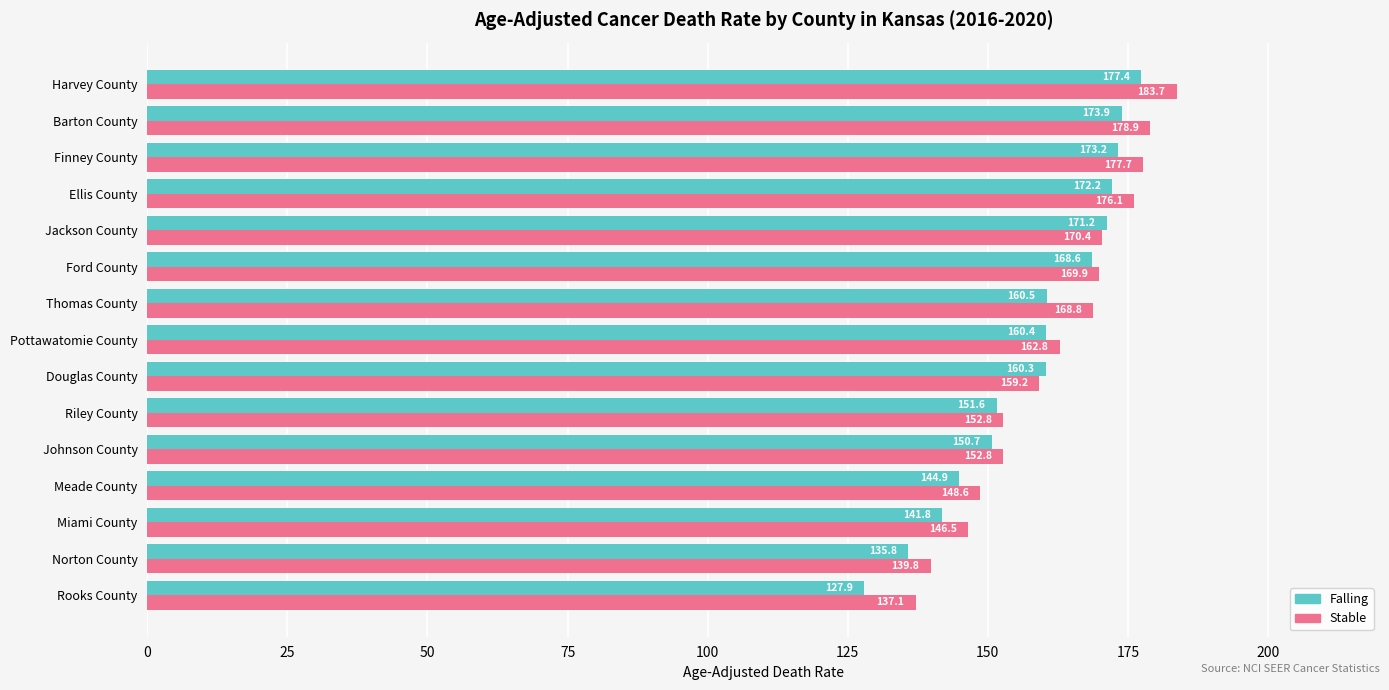

What is the average value of the Stable series?

161.7